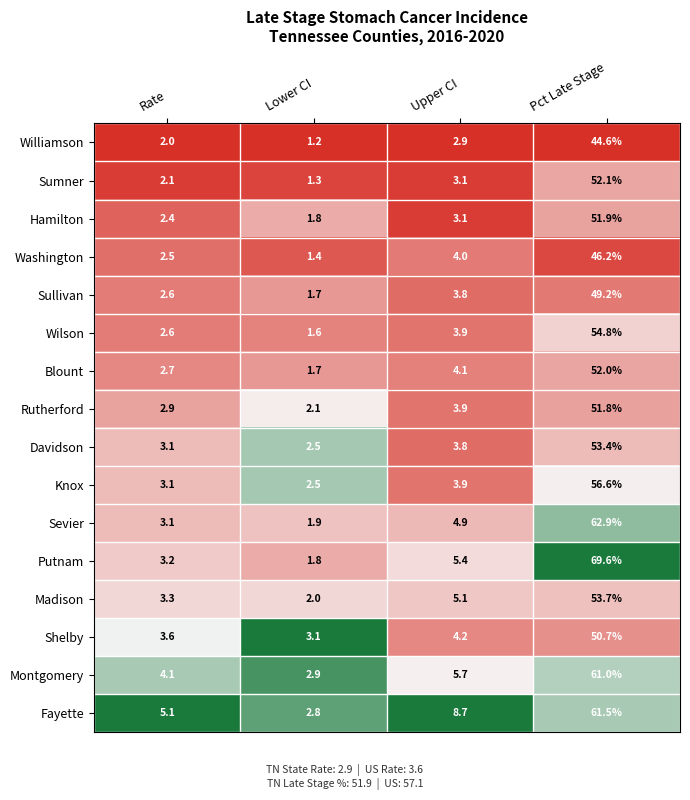

What is the approximate value of Sullivan at Pct Late Stage?

49.2